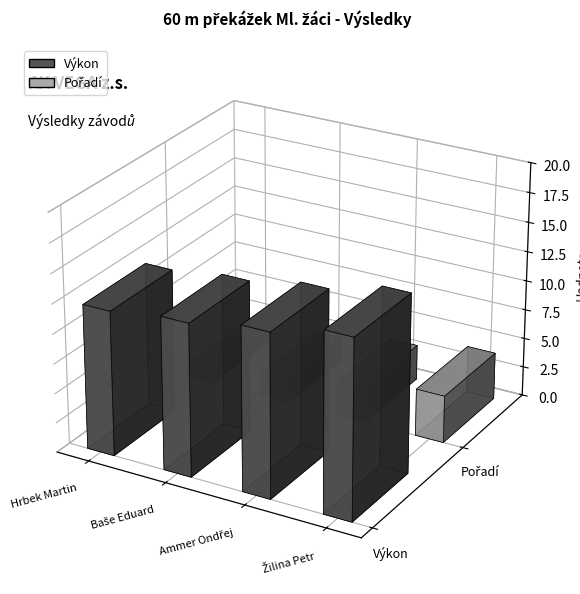

How many groups of bars are there?

4